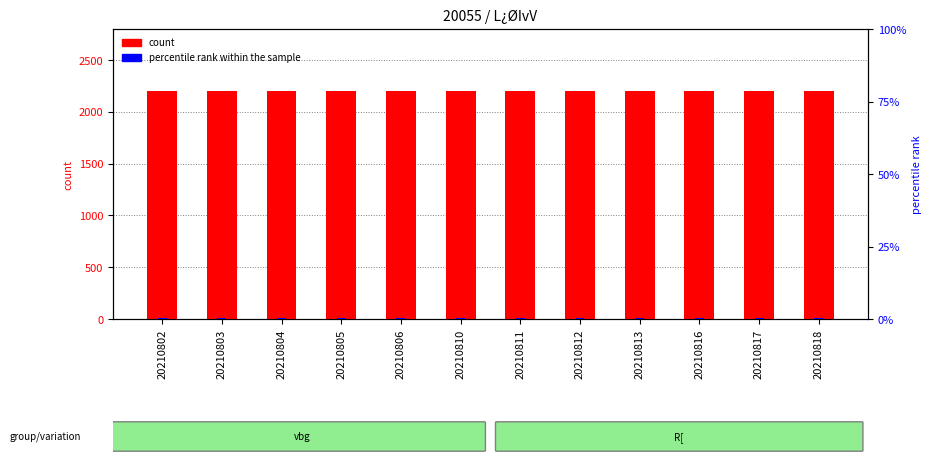

Rank the series by their maximum value, from lowest to highest.

percentile rank within the sample, count